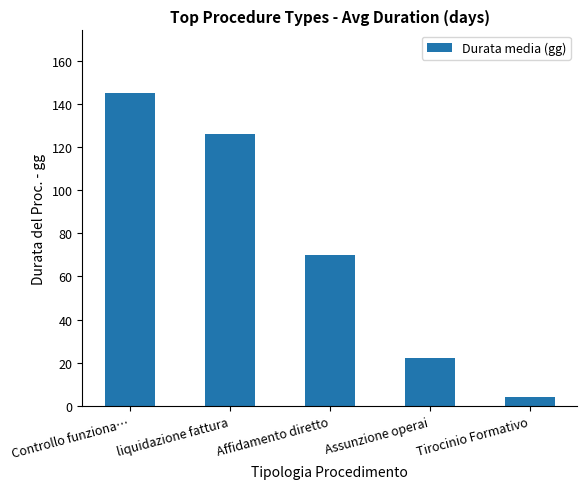

True or false: the data shows 104 at Affidamento diretto.

False